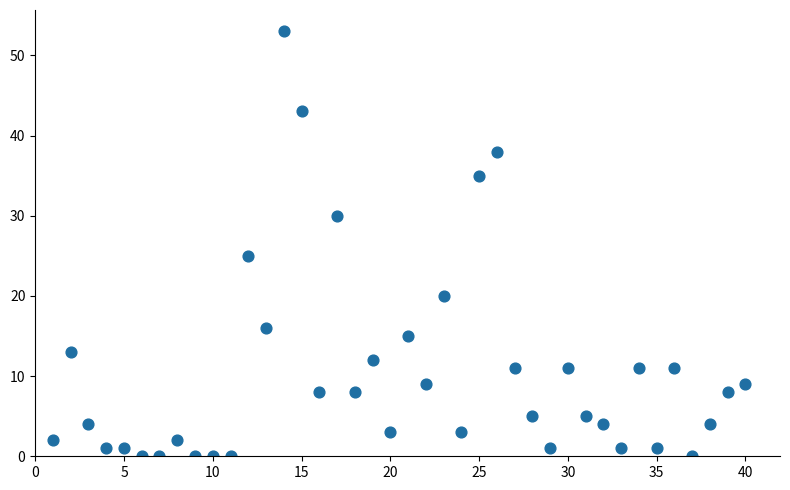

What is the range of Y values (max minus min)?

53